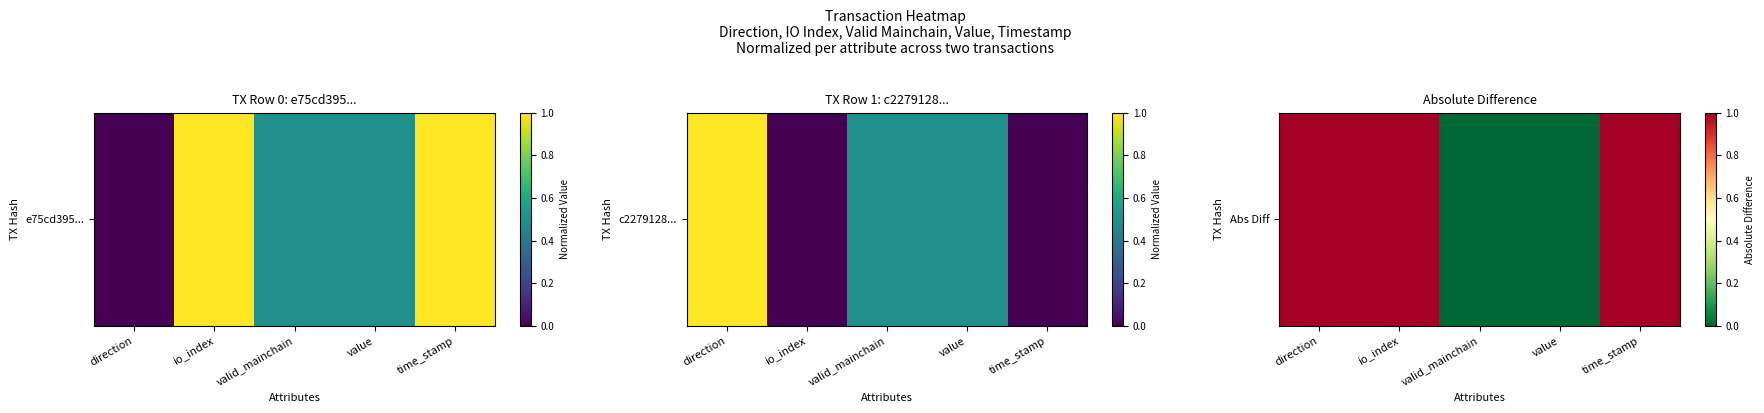

Rank the categories by value from highest to lowest.

direction, io_index, time_stamp, valid_mainchain, value